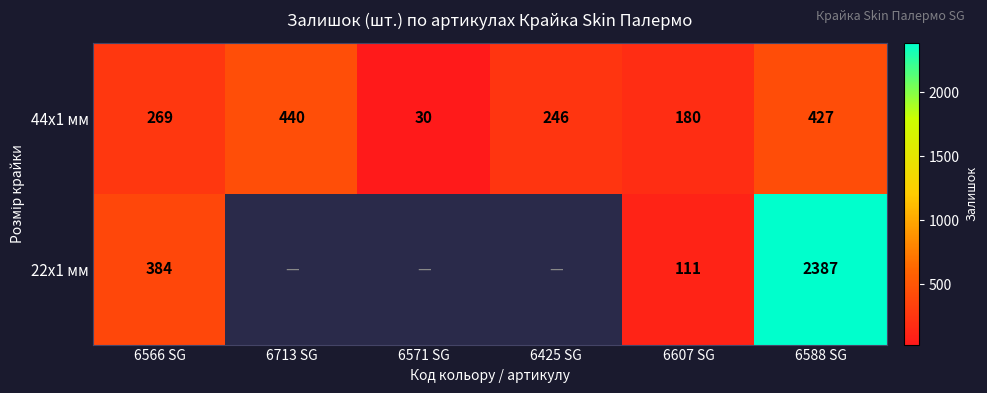

The value of 22x1 мм at 6588 SG is 1047. True or false?

False